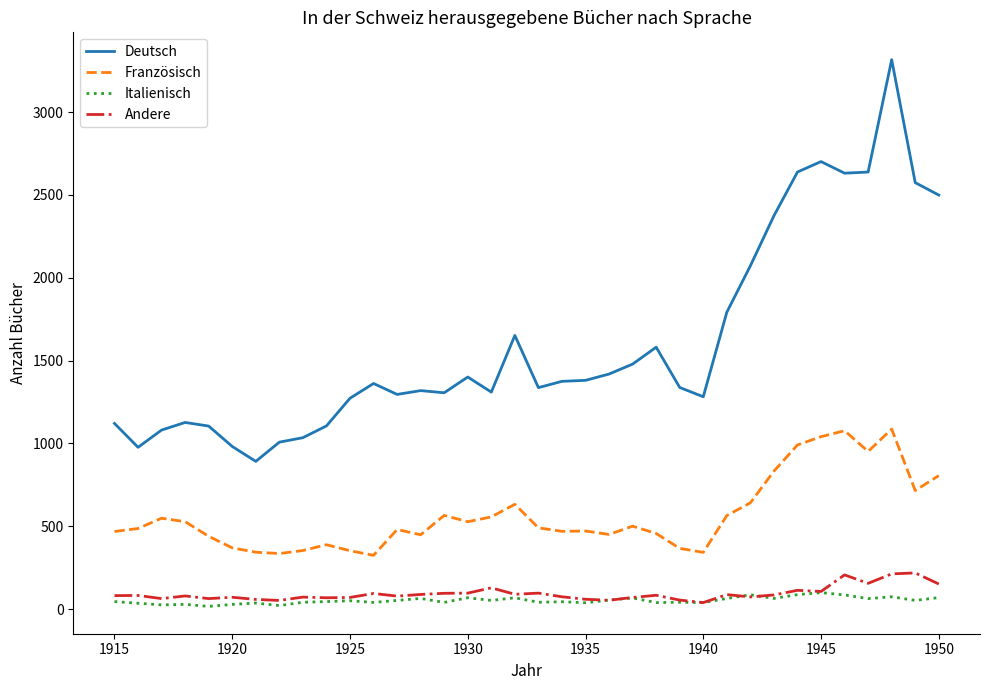

What is the difference between the maximum and minimum values in the Deutsch series?

2424